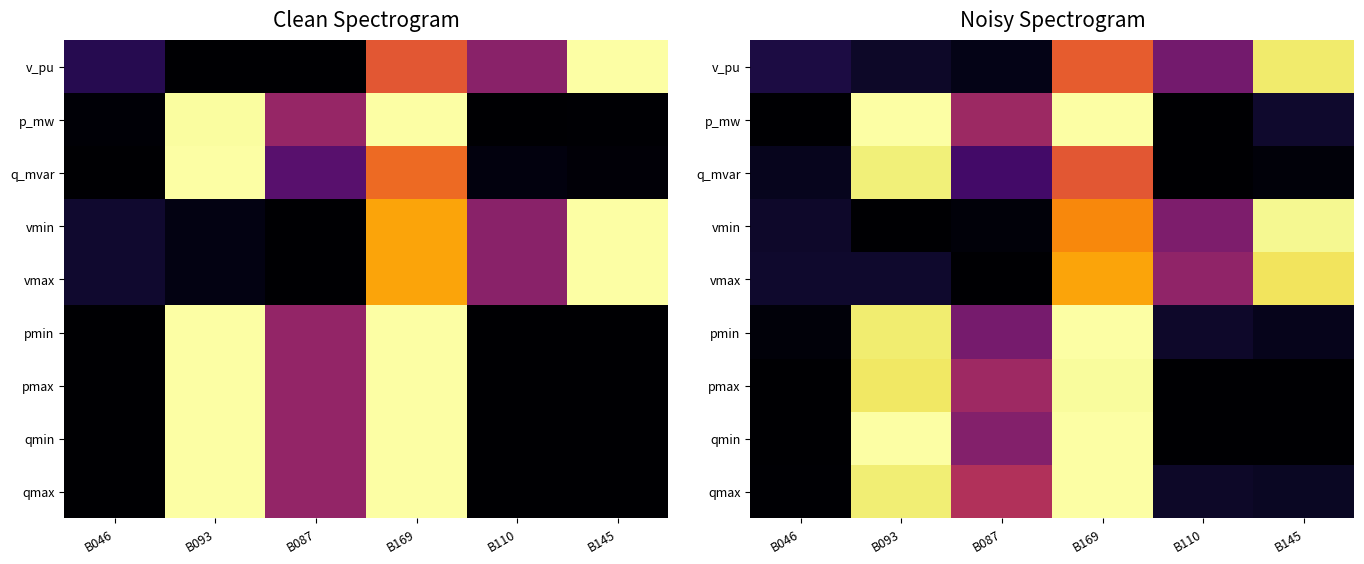

The v_pu series shows 0.1 at B087. True or false?

False